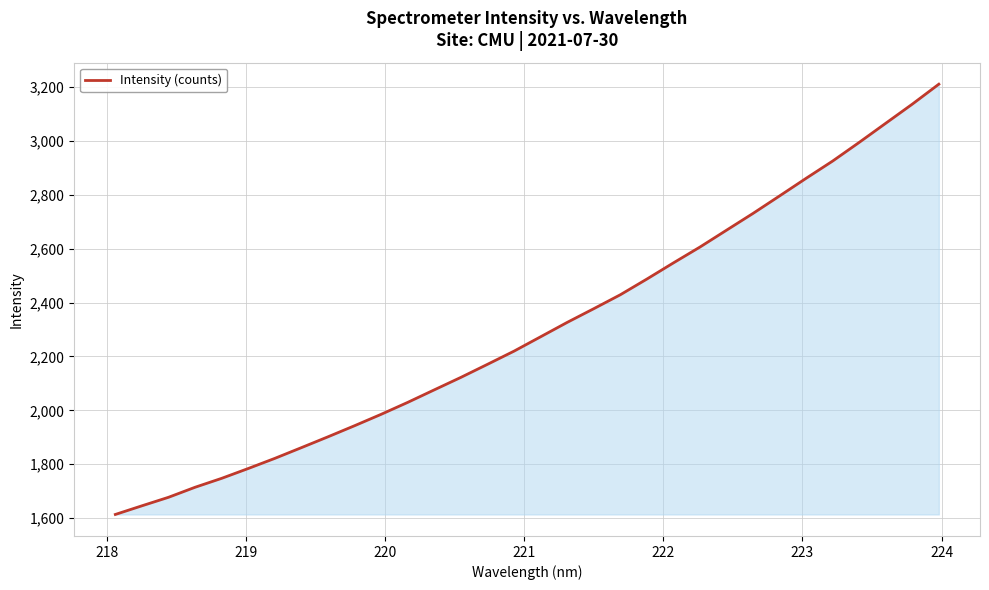

Does the chart display data point markers on the line(s)?

No